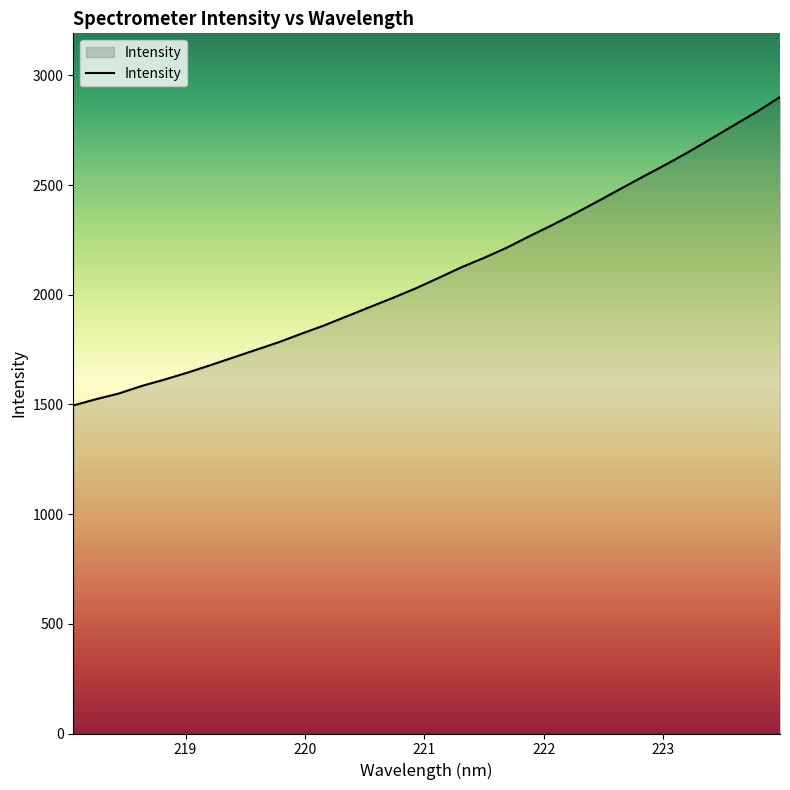

What is the difference between the maximum and minimum values?

1406.1